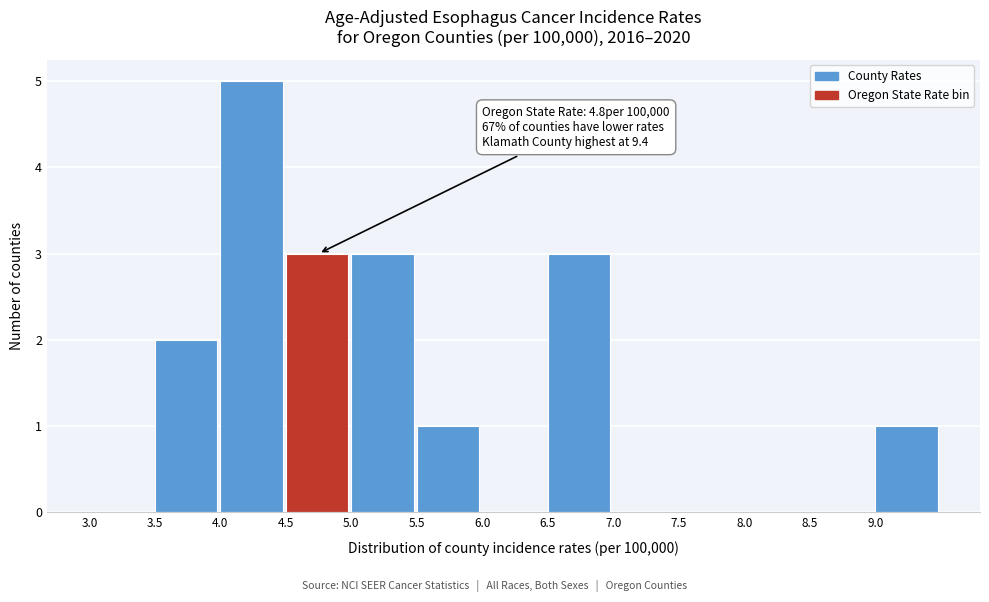

Which range on the x-axis has the tallest bar?

4.0 to 4.5